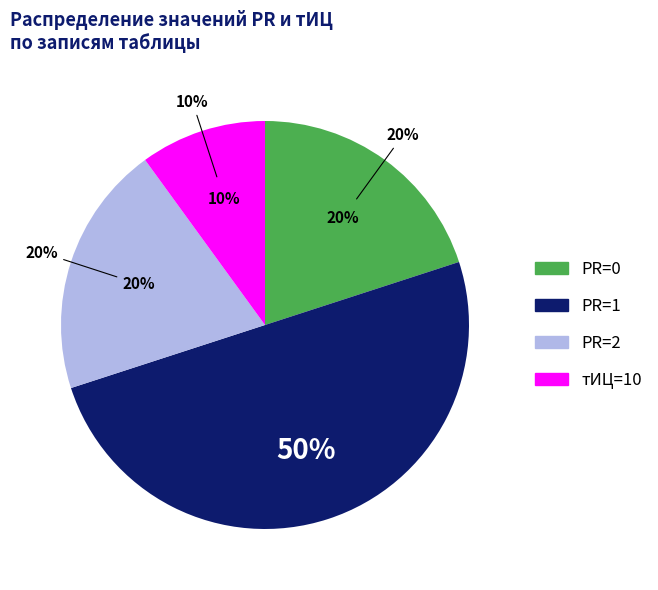

Which slice represents more than half of the pie?

PR=1